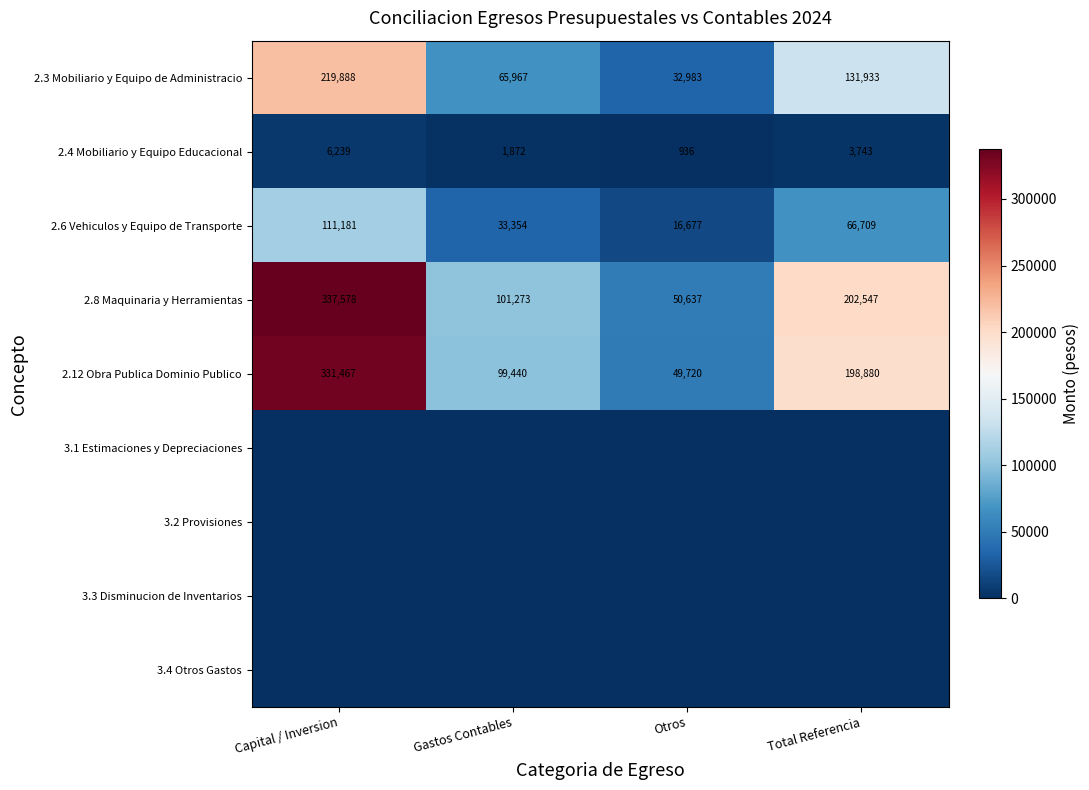

Is it true that 2.6 Vehiculos y Equipo de Transporte equals 11539 at Otros?

False